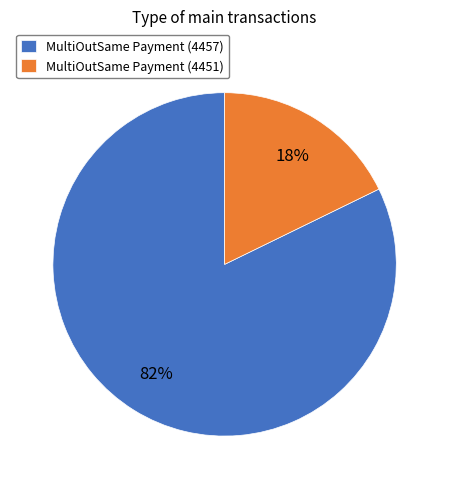

Rank the categories by value from lowest to highest.

MultiOutSame Payment (4451), MultiOutSame Payment (4457)